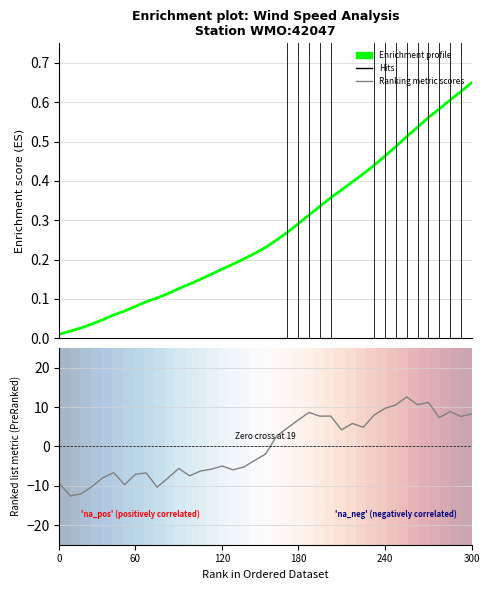

Reading right to left, extract all data points from this chart.

8.3	7.6	8.8	7.3	11.2	10.6	12.6	10.6	9.7	8.0	4.9	5.8	4.2	7.7	7.7	8.6	6.7	4.7	2.6	-1.9	-3.5	-5.2	-5.9	-5.0	-5.8	-6.3	-7.5	-5.6	-8.0	-10.4	-6.7	-7.1	-9.7	-6.7	-8.0	-10.2	-12.0	-12.6	-9.4